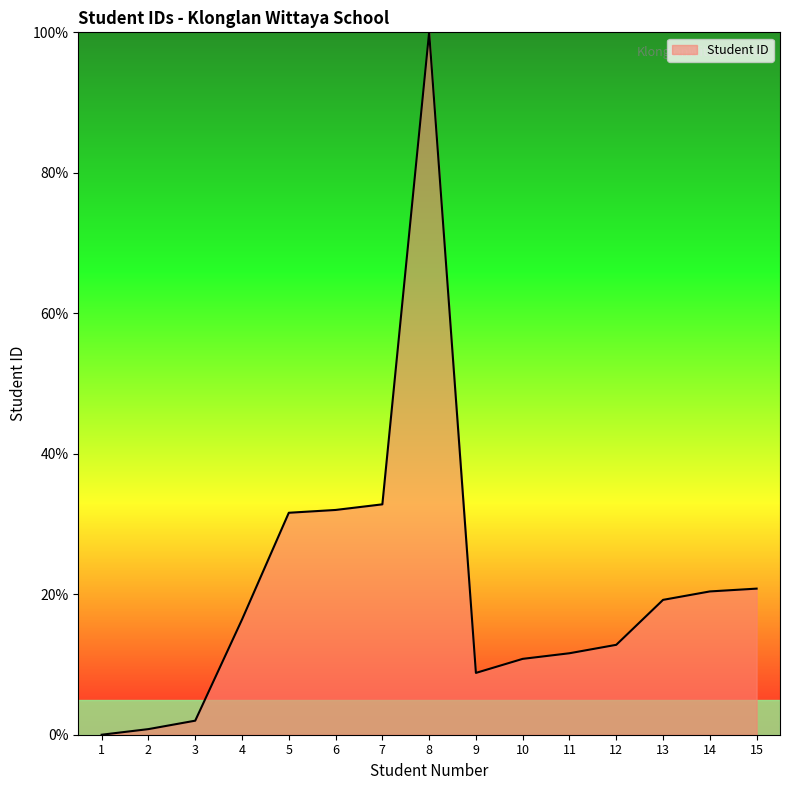

How many values are below 16?

7